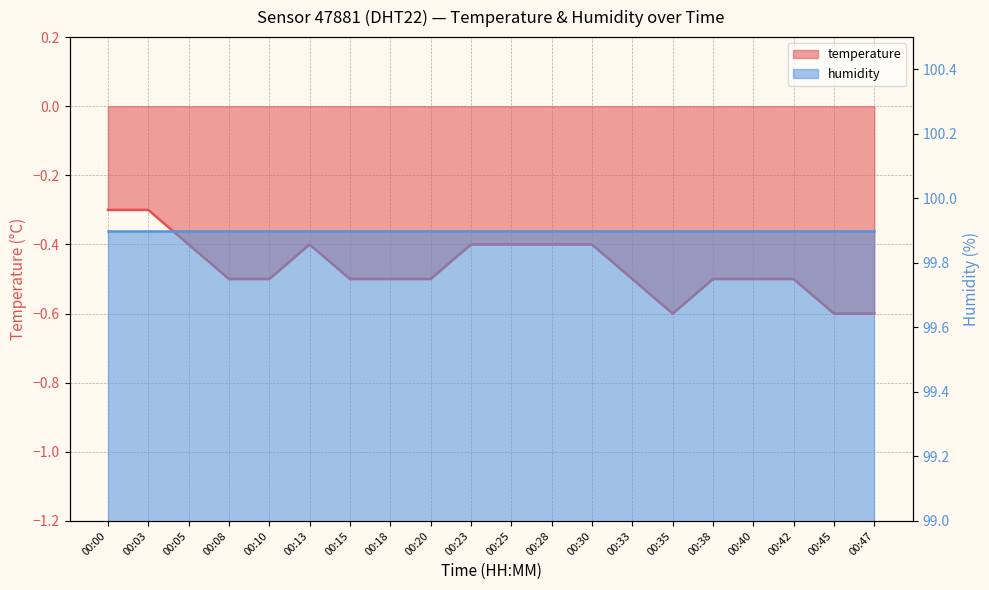

What is the greatest value displayed?

-0.3